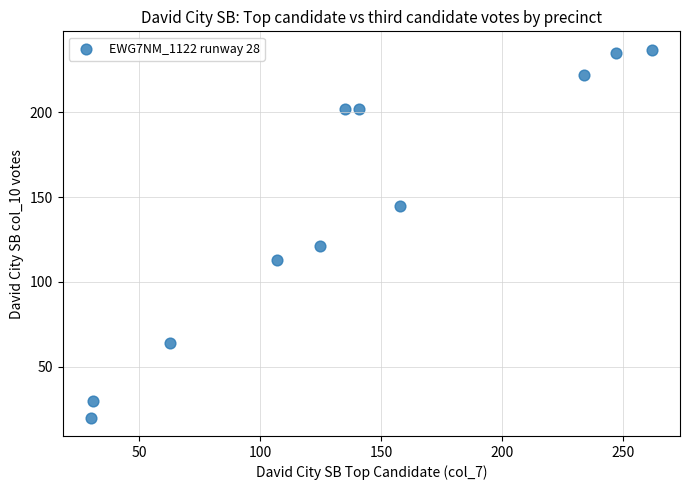

What Y value in the scatter plot is closest to 128?

121